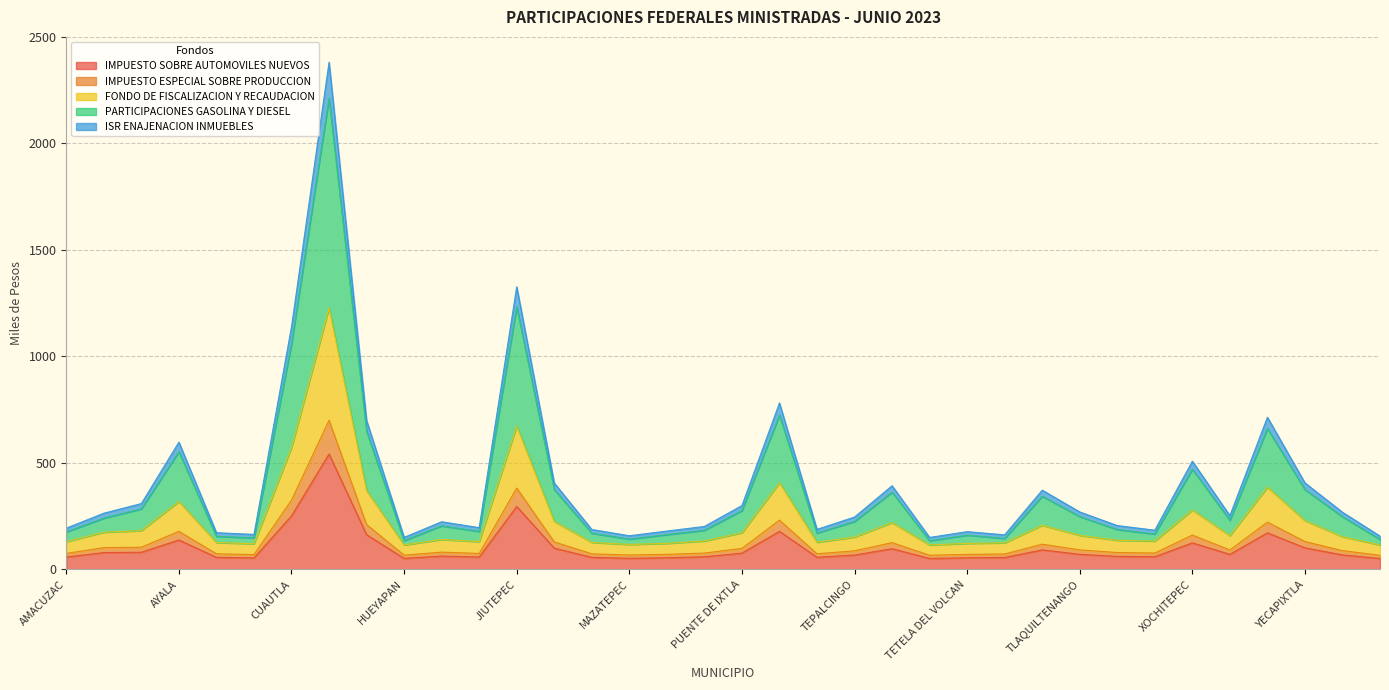

What value does the IMPUESTO SOBRE AUTOMOVILES NUEVOS series have at OCUITUCO?

59.5